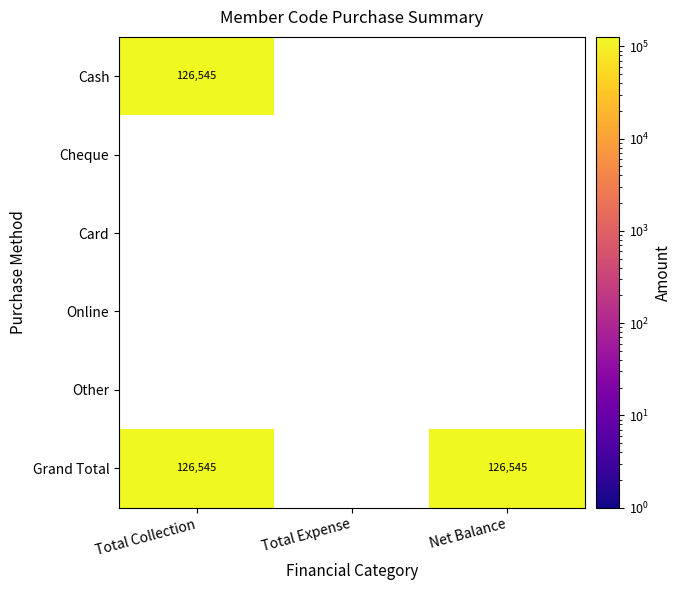

Rank the series by their maximum value, from lowest to highest.

Cheque, Card, Online, Other, Cash, Grand Total